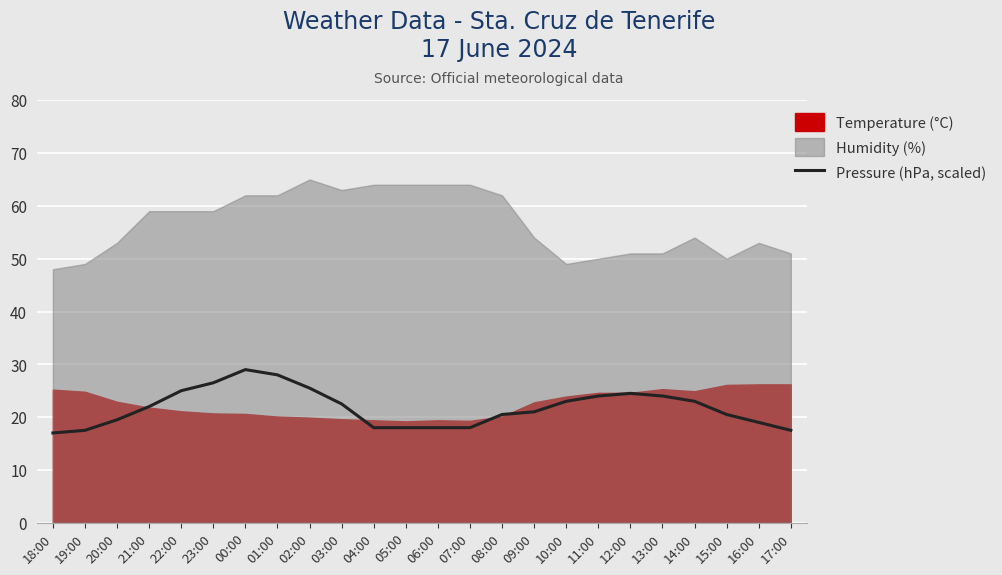

Is it true that Pressure (hPa, scaled) equals 11.4 at 04:00?

False